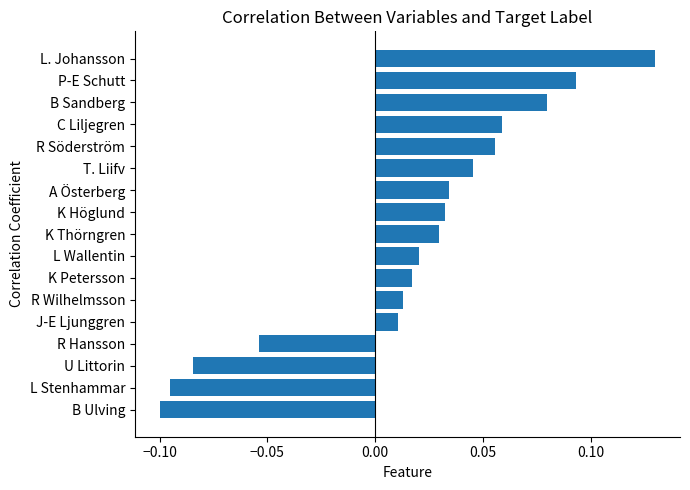

How many distinct data groups are displayed?

1